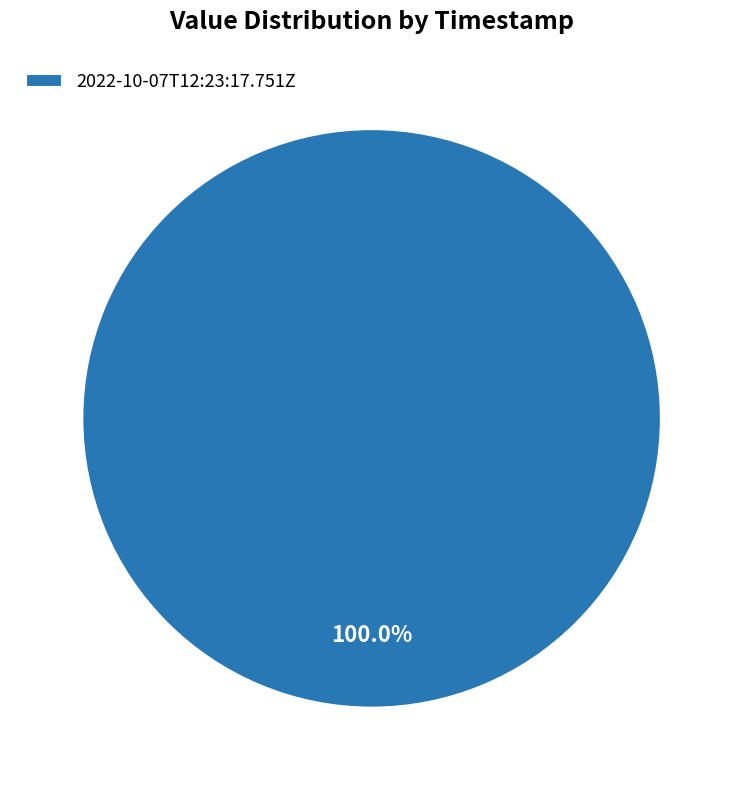

Rank the categories by value from highest to lowest.

2022-10-07T12:23:17.751Z